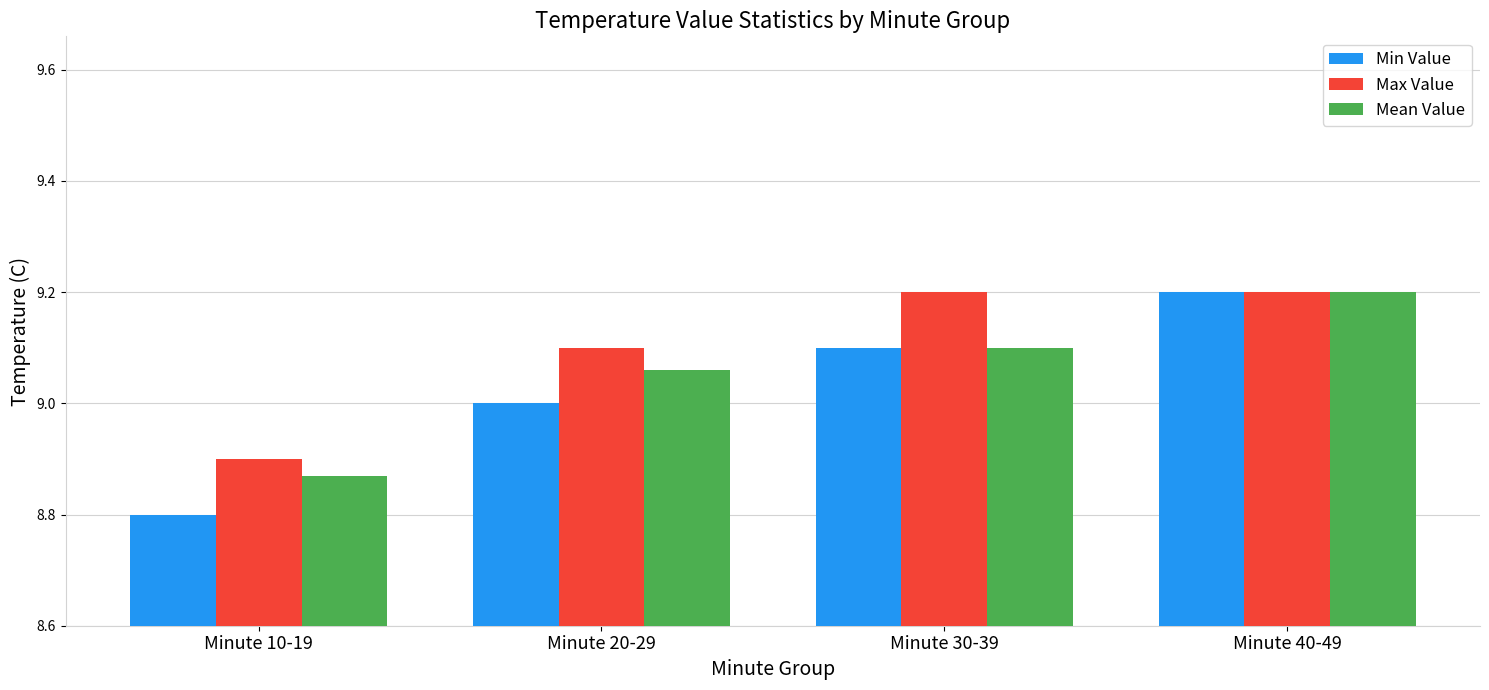

Where does the Max Value series first go above 9?

Minute 20-29